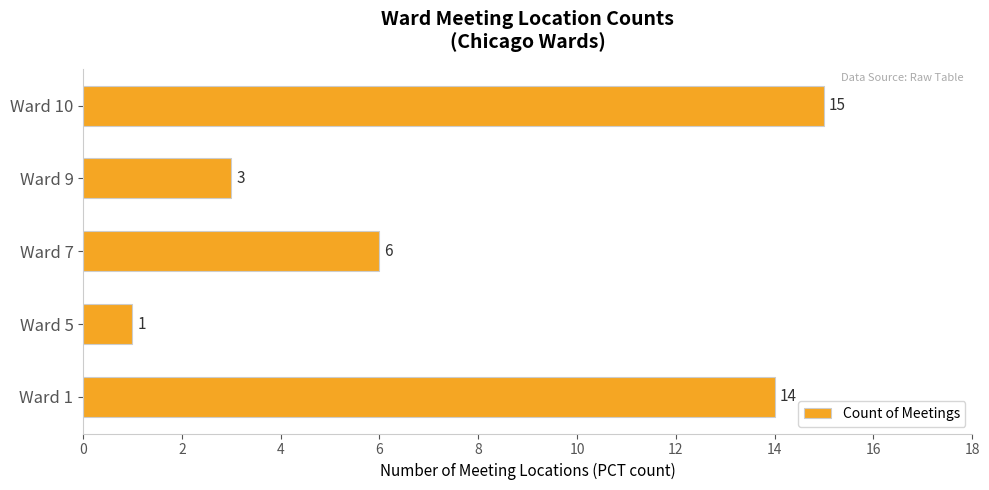

What is the difference between the second highest and minimum values?

13